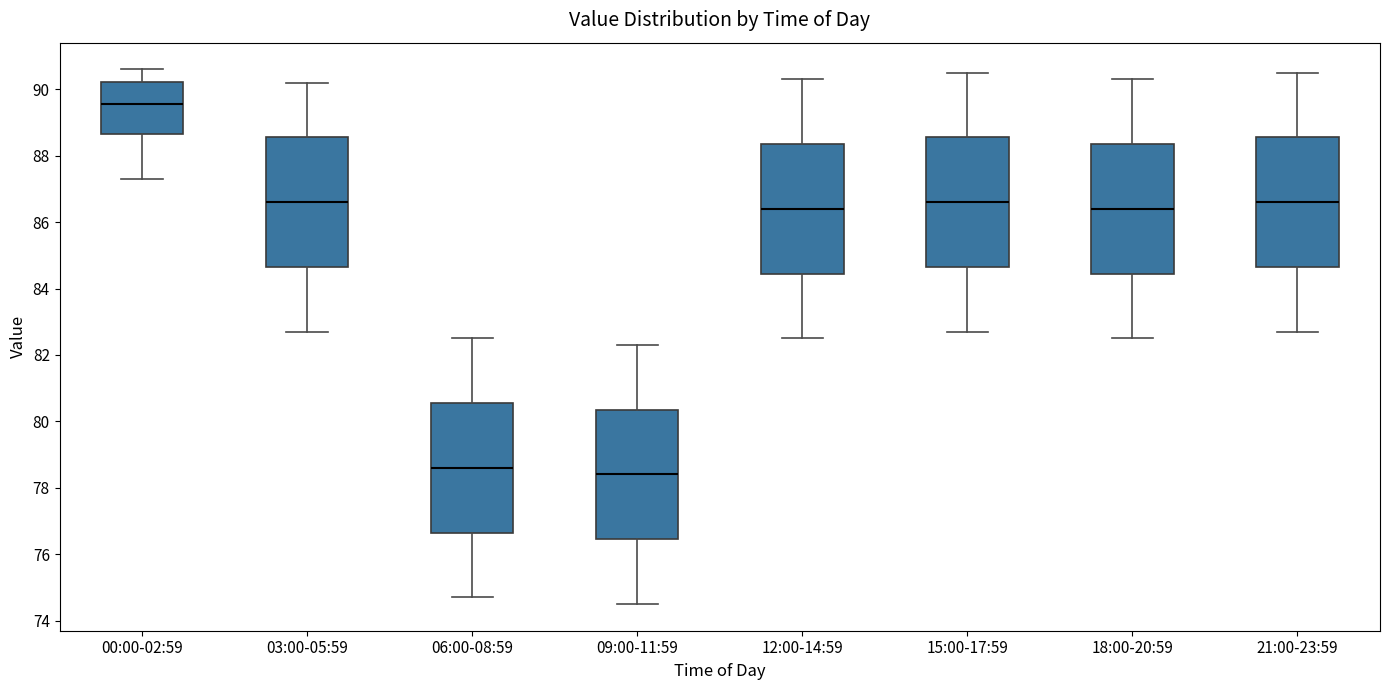

Reading left to right, read every box against the y-axis: the position of its median line, the range the box covers, and the ends of its whiskers. The values are not printed on the chart, so give them approximately, as read against the axis.

00:00-02:59: median 89.6, box 88.6 to 90.2, whiskers 87.4 to 90.6
03:00-05:59: median 86.6, box 84.6 to 88.6, whiskers 82.8 to 90.2
06:00-08:59: median 78.6, box 76.6 to 80.6, whiskers 74.8 to 82.6
09:00-11:59: median 78.4, box 76.4 to 80.4, whiskers 74.6 to 82.4
12:00-14:59: median 86.4, box 84.4 to 88.4, whiskers 82.6 to 90.4
15:00-17:59: median 86.6, box 84.6 to 88.6, whiskers 82.8 to 90.6
18:00-20:59: median 86.4, box 84.4 to 88.4, whiskers 82.6 to 90.4
21:00-23:59: median 86.6, box 84.6 to 88.6, whiskers 82.8 to 90.6